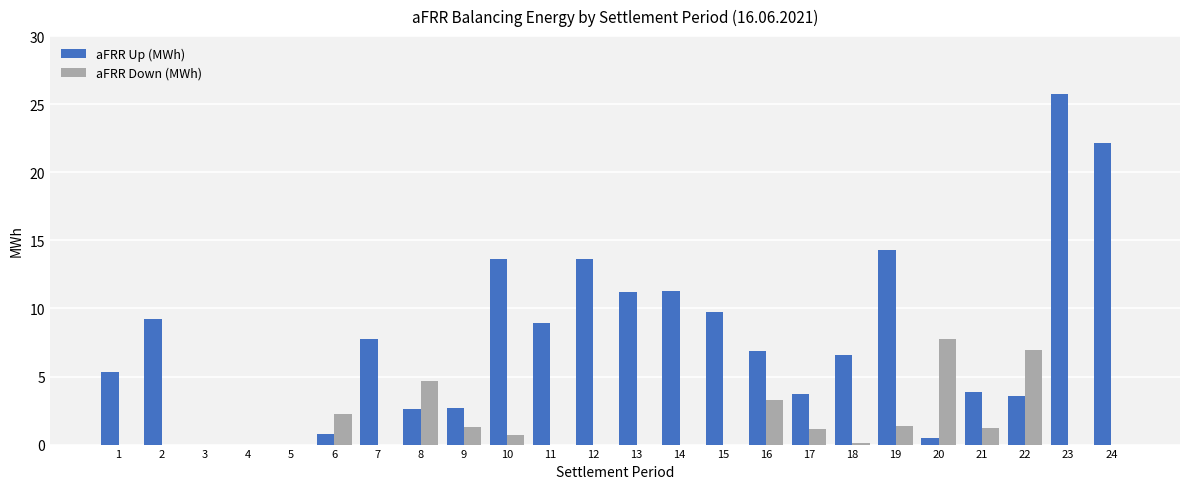

How many distinct data groups are displayed?

2